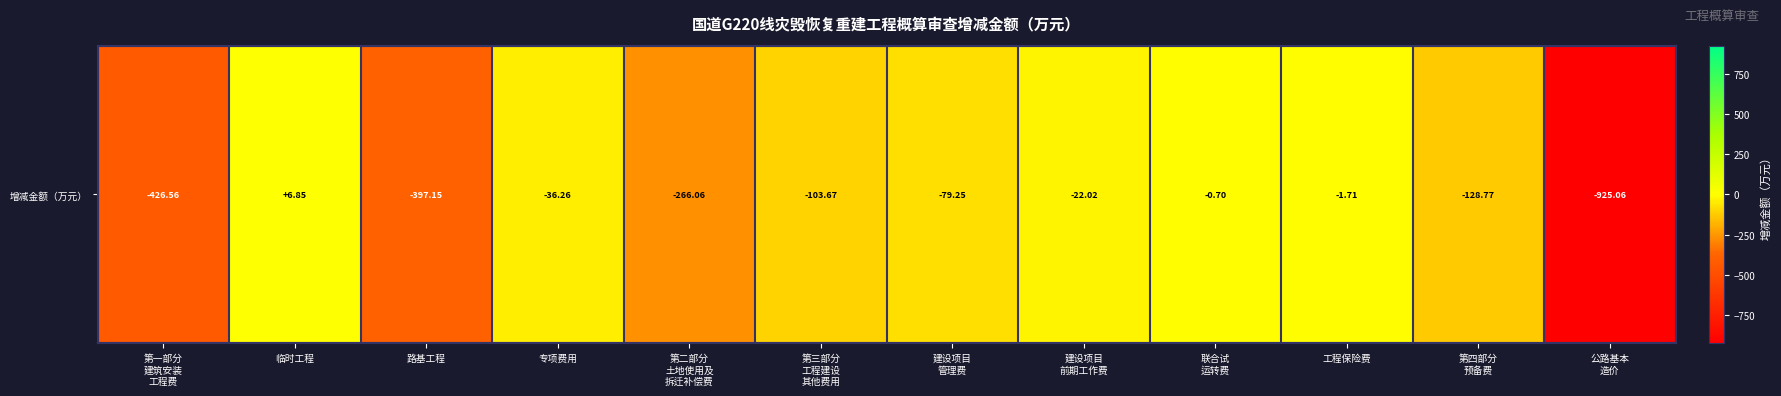

How many values are below zero?

11